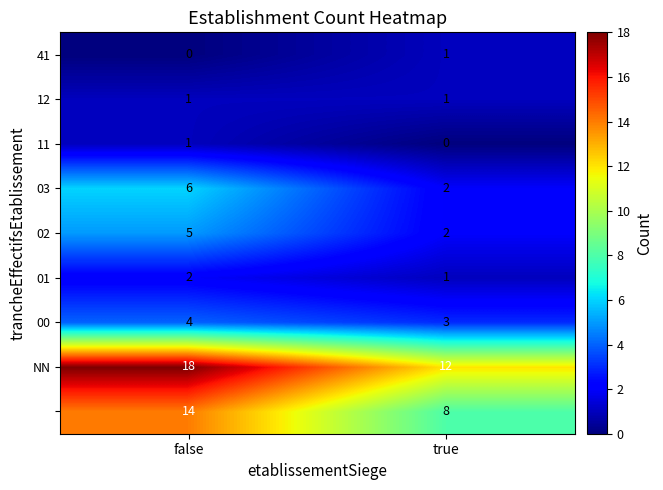

At how many categories does at least one series exceed 14?

1